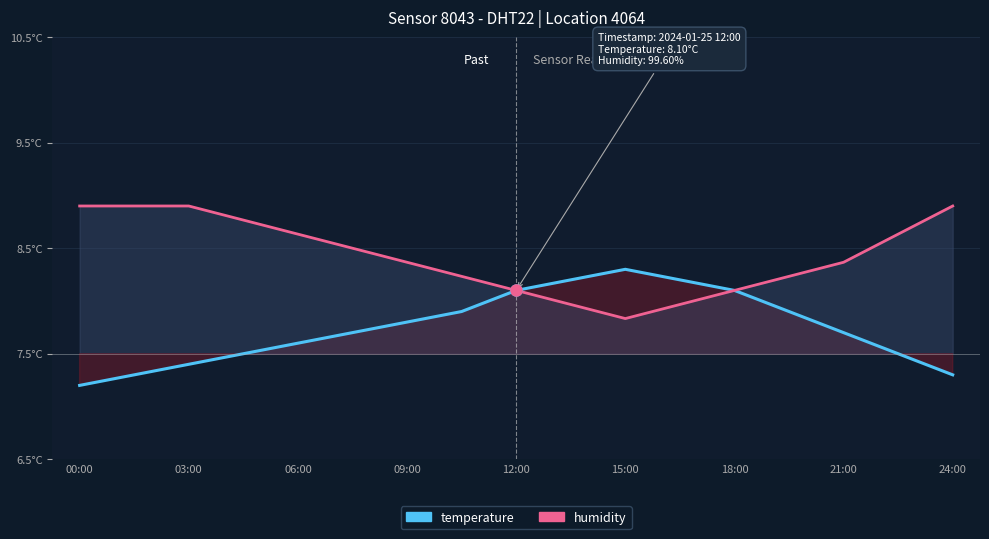

Rank the categories by temperature value from highest to lowest.

10, 9, 11, 24:00, 12, 21:00, 13, 18:00, 15:00, 14, 12:00, 09:00, 15, 06:00, 03:00, 16, 00:00